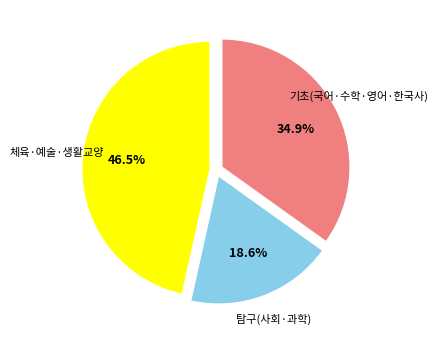

Is there any slice that represents more than half of the pie?

No